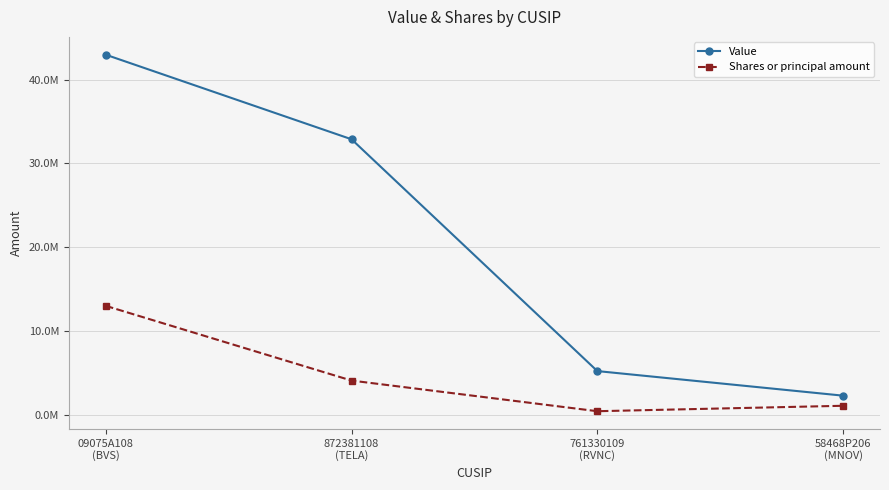

What are all the series names shown in the legend?

Value, Shares or principal amount